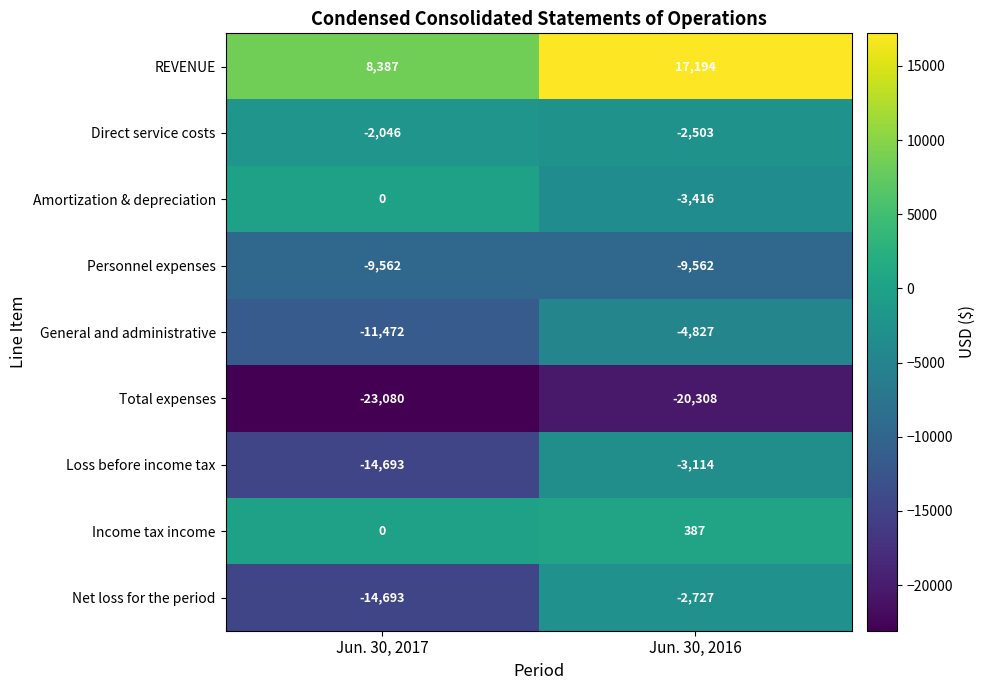

How many values in the Net loss for the period series are below -2727?

1